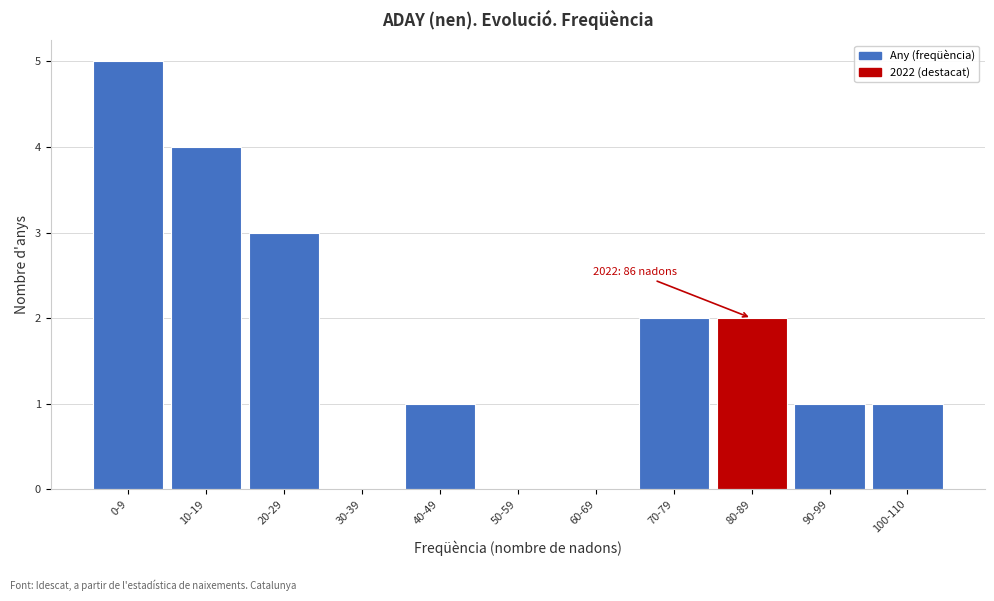

Reading left to right, what are all the values shown in this chart?

0-9=5	10-19=4	20-29=3	30-39=0	40-49=1	50-59=0	60-69=0	70-79=2	80-89=2	90-99=1	100-110=1